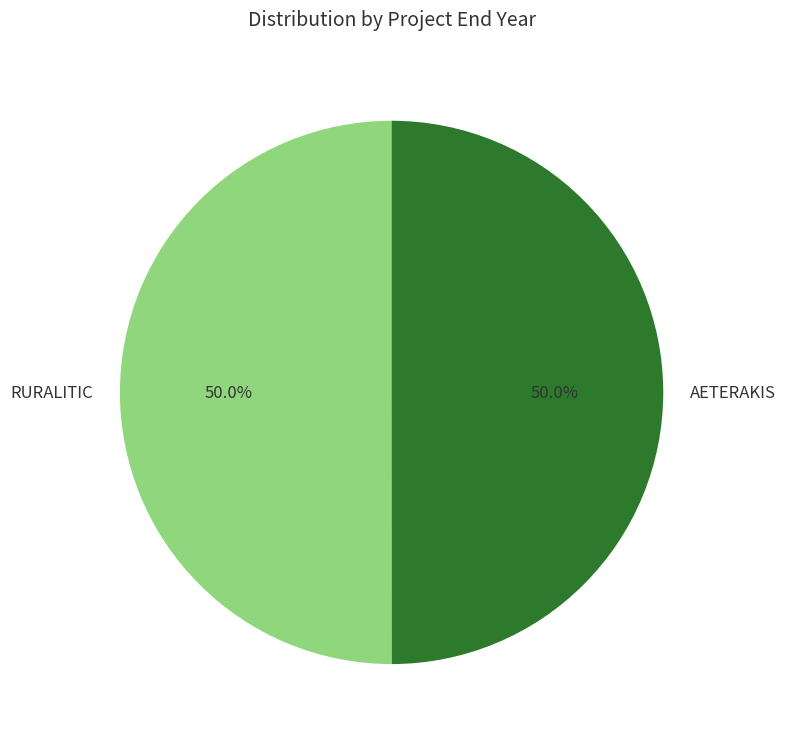

What percentage is the AETERAKIS slice, to the nearest percent?

50%